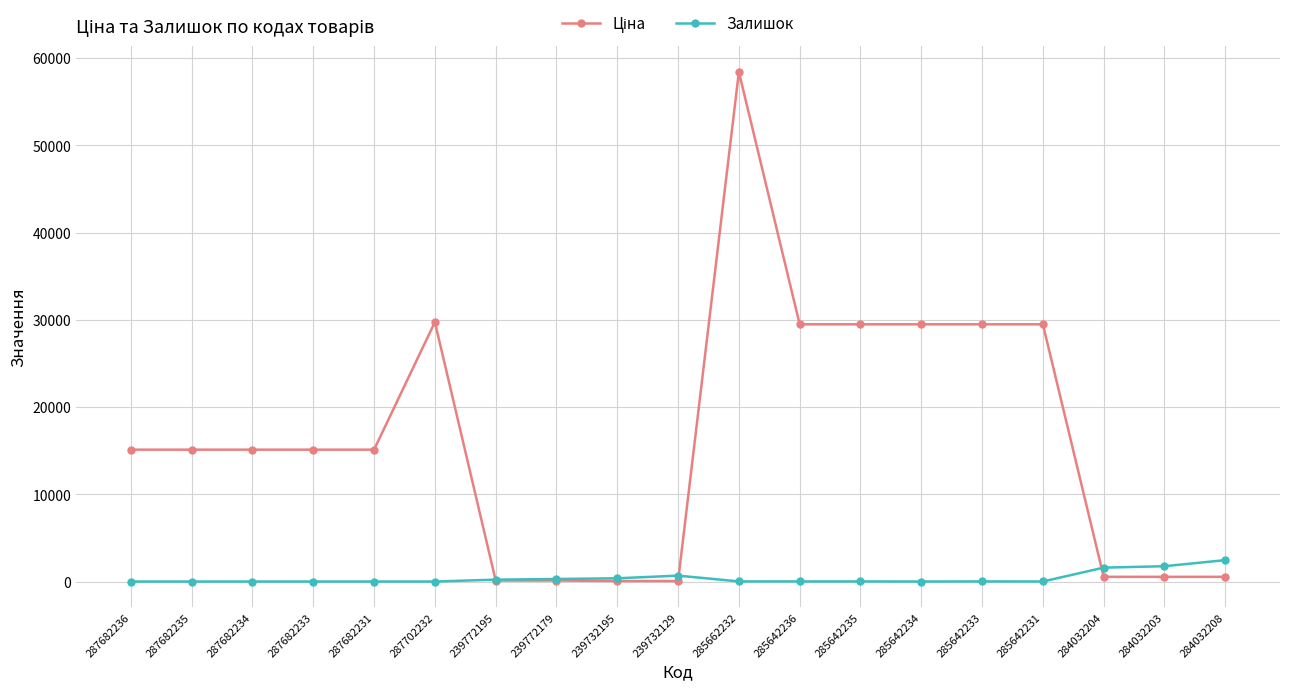

Is it true that Залишок equals 13.0 at 285642233?

True